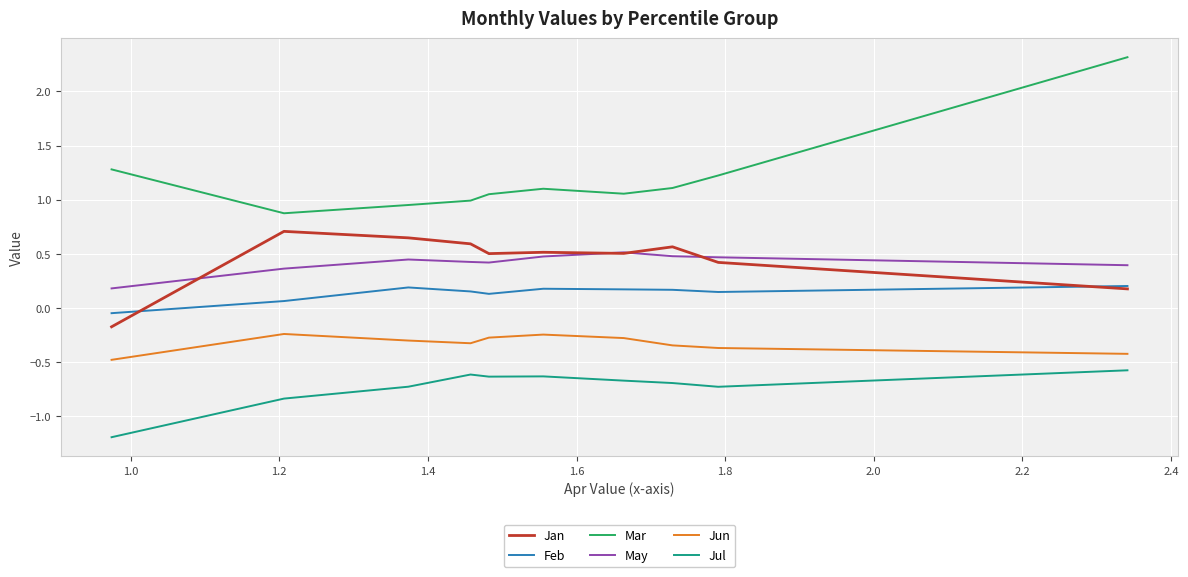

True or false: Jan and Jun intersect in this chart.

False